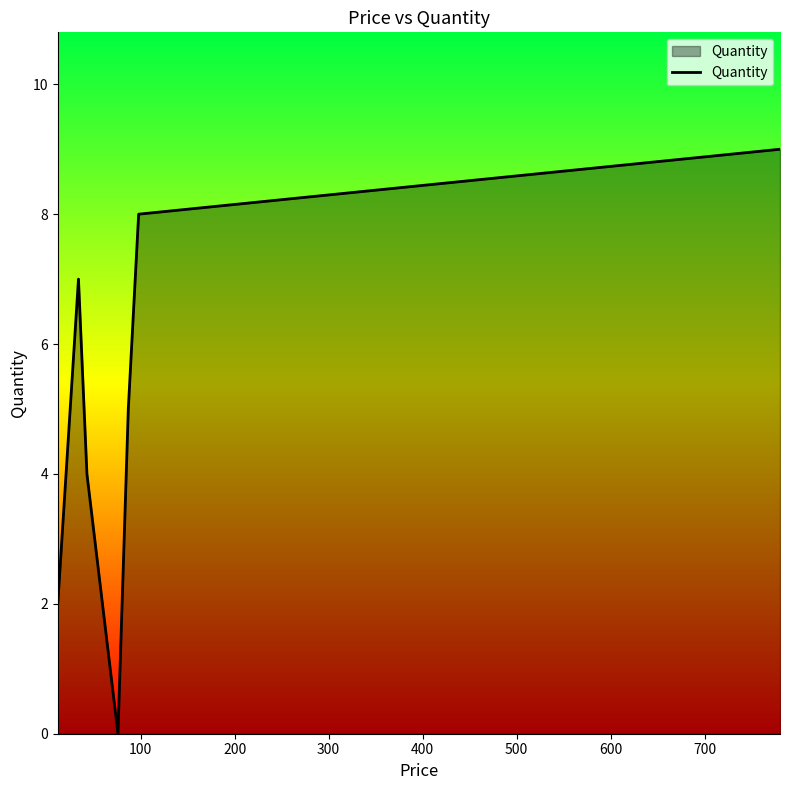

Reading right to left, what are all the values shown in this chart?

9	8	5	0	4	7	2